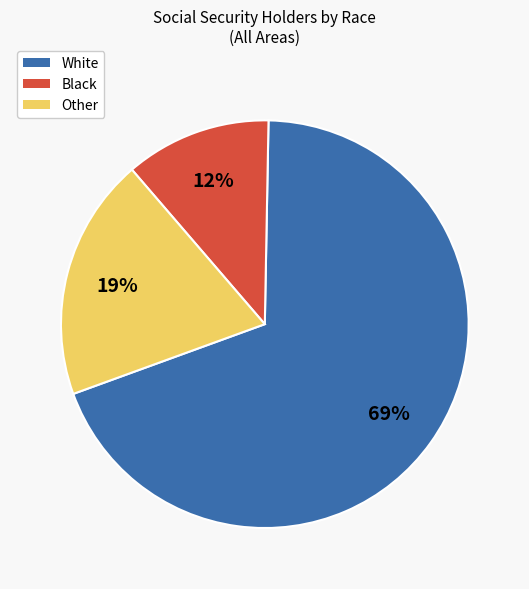

To the nearest percent, what is the average slice percentage?

33%